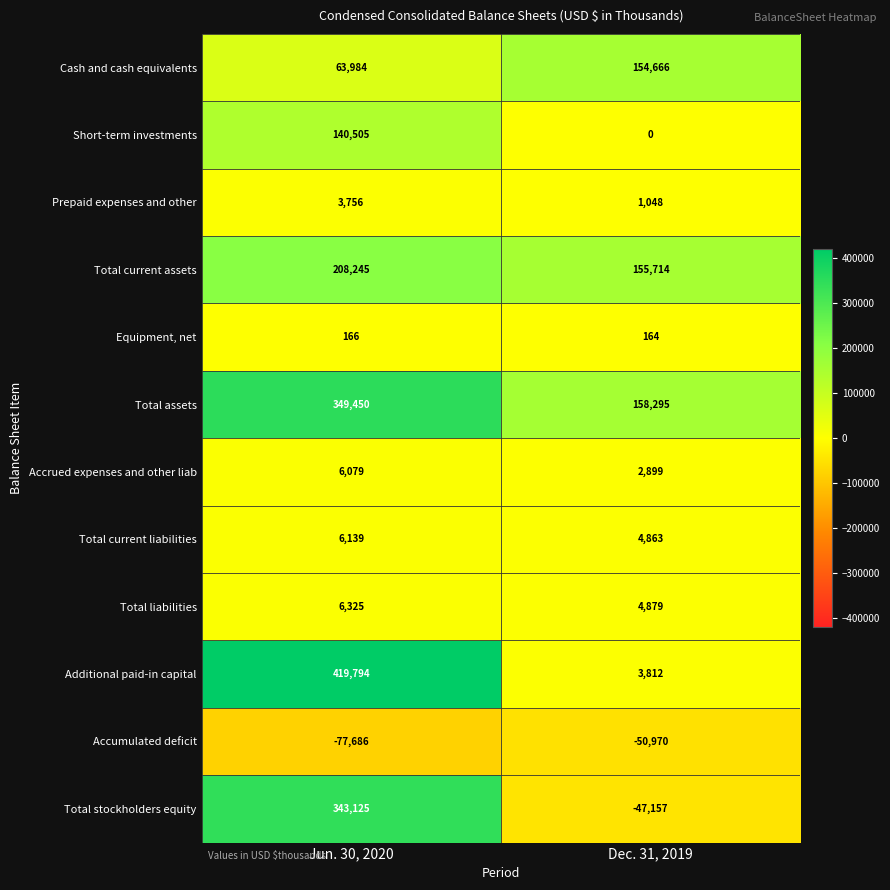

Which category has the lowest value in the Total assets series?

Dec. 31, 2019